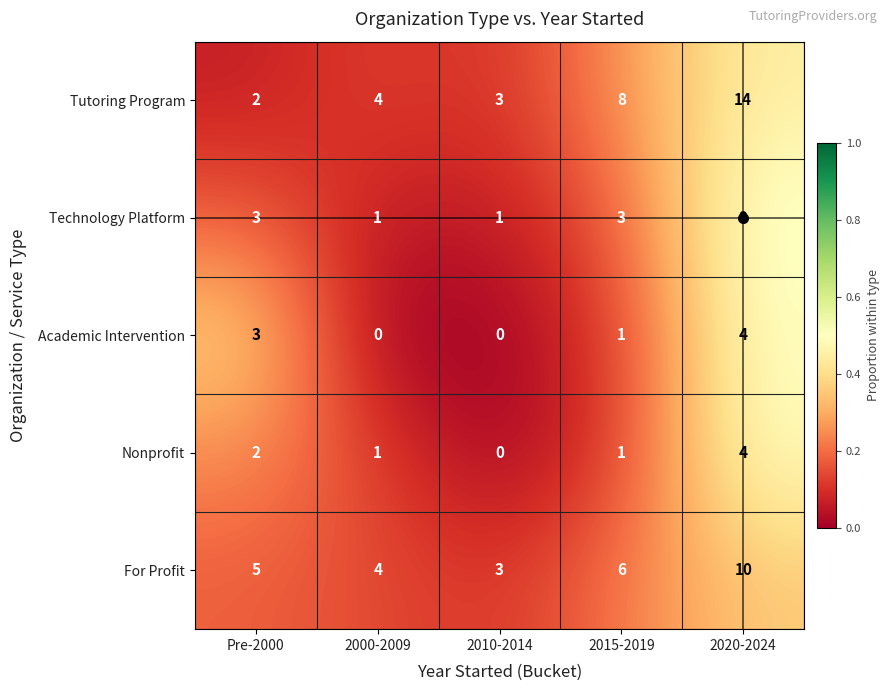

Which label corresponds to the largest value in the chart?

2020-2024